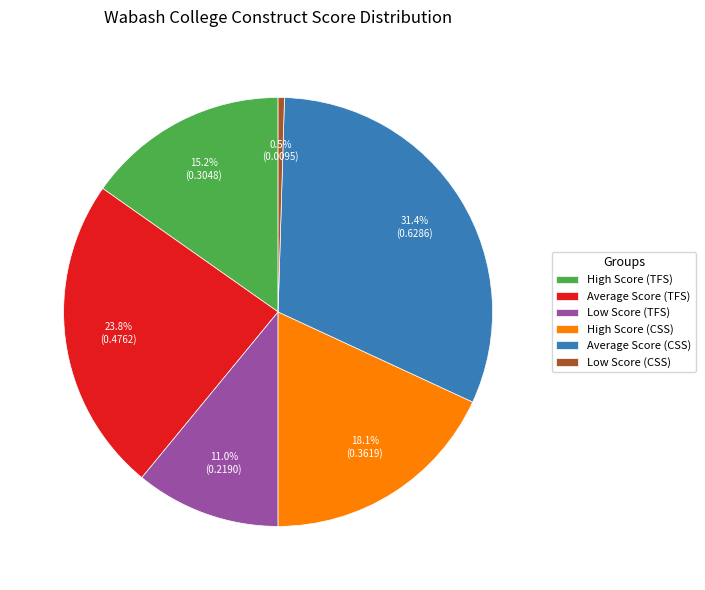

Count the number of slices in the pie.

6